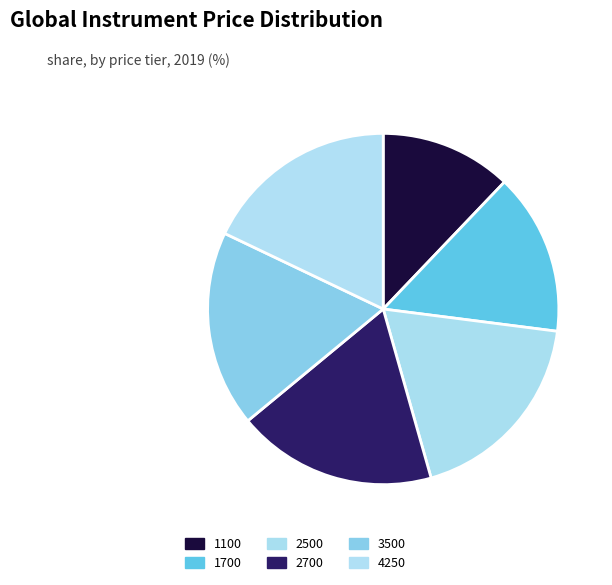

Is it true that 2700 is 7% of the pie?

False